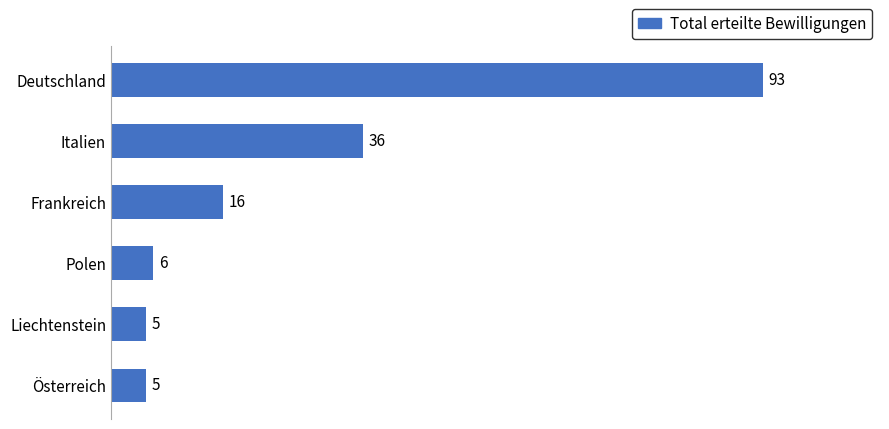

Between Italien and Frankreich, which is larger?

Italien